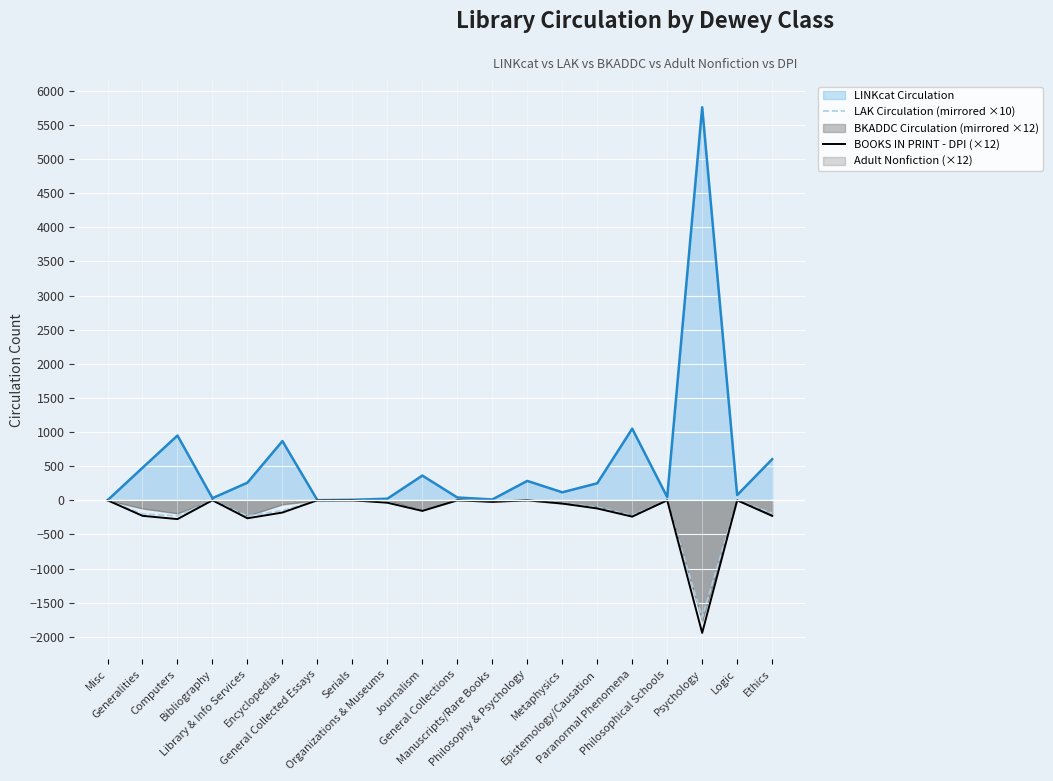

What is the label of the 7th point from the left?

General Collected Essays